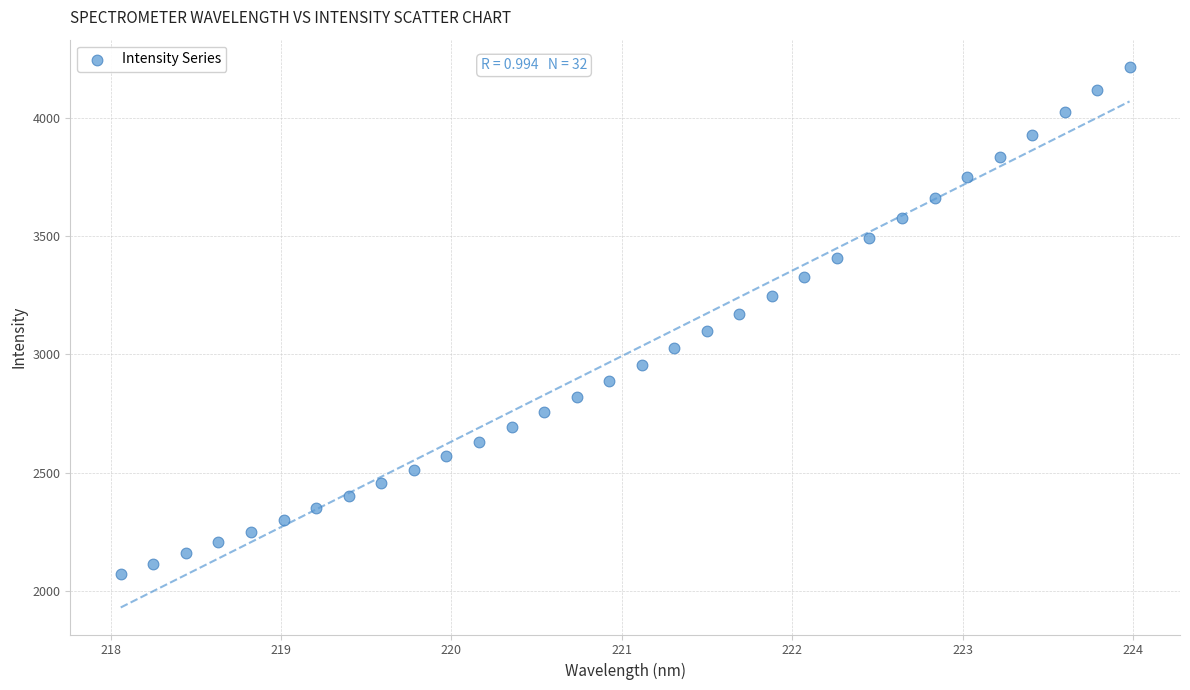

What is the range of Y values (max minus min)?

2147.7